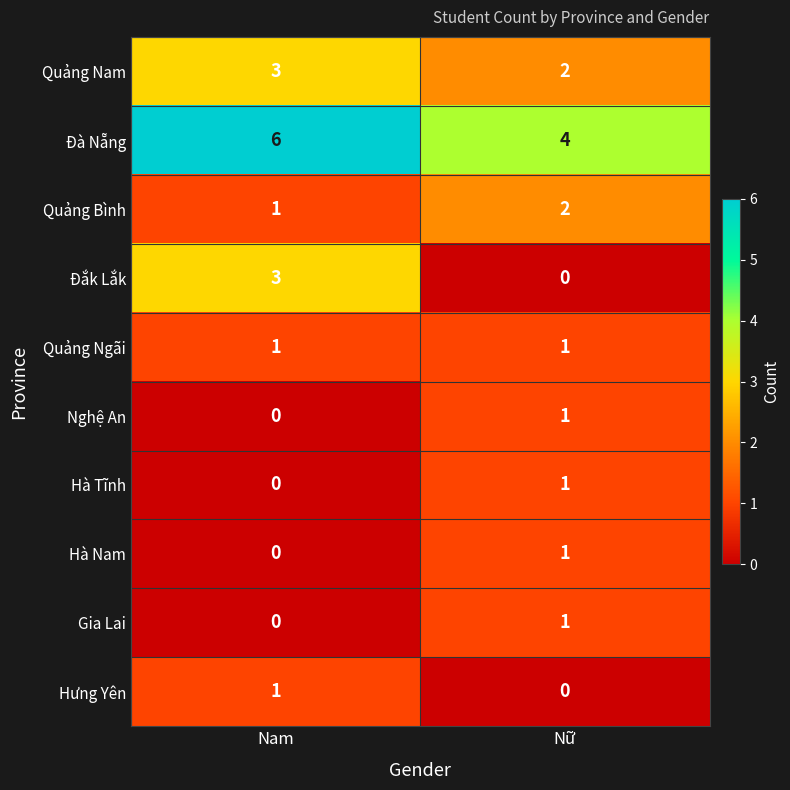

Which series has the largest total across all categories?

Đà Nẵng